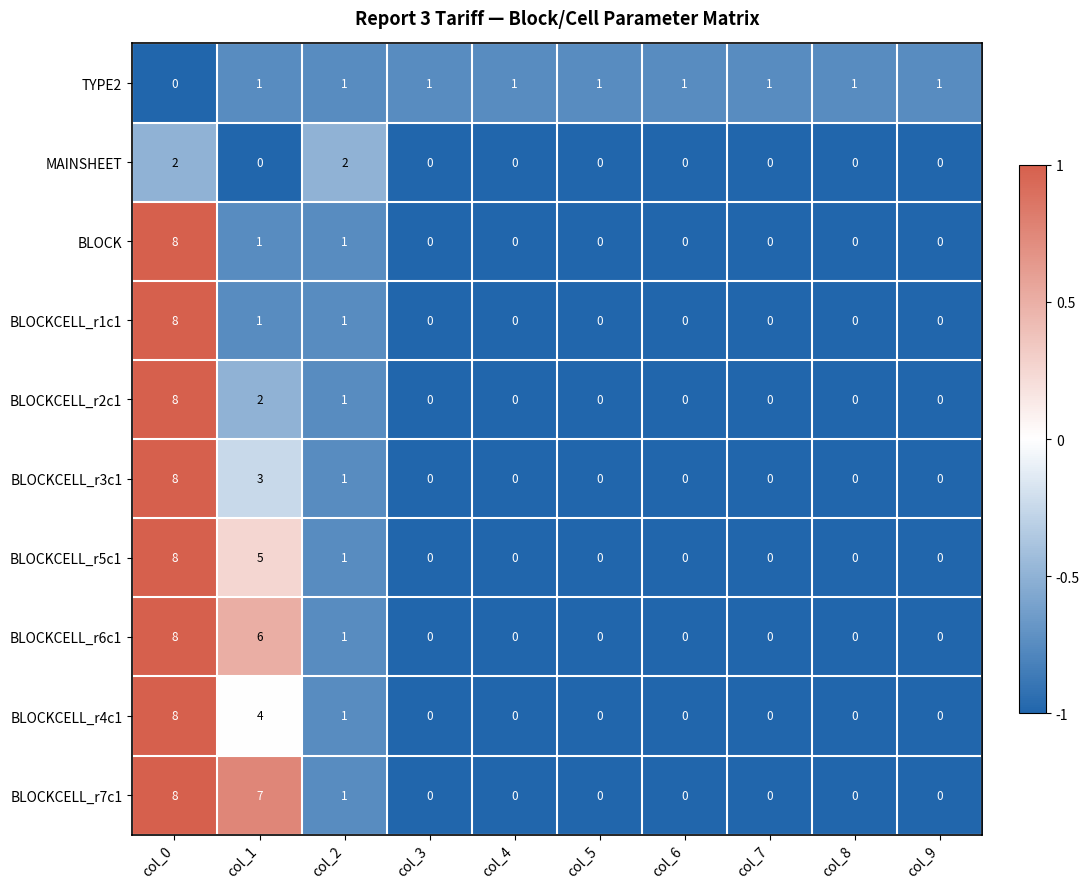

At which label is BLOCKCELL_r5c1 closest to 4?

col_1